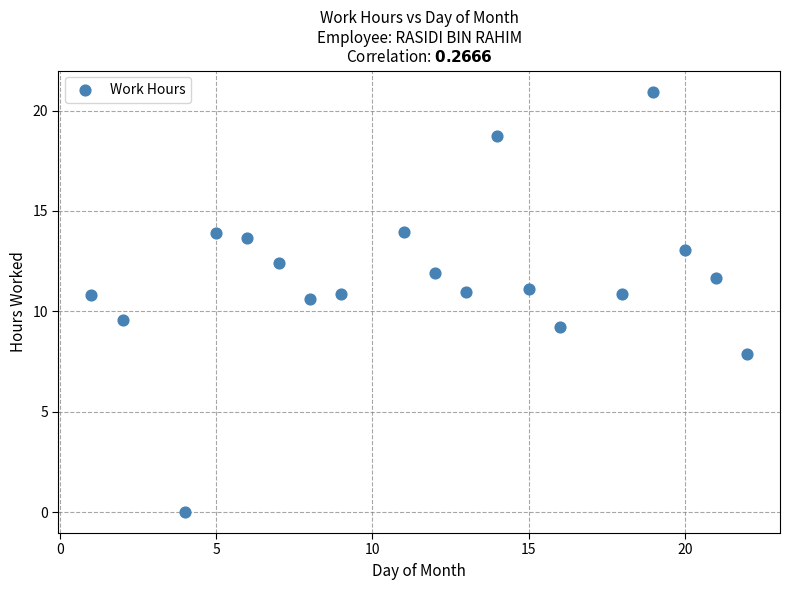

What is the range of X values (max minus min)?

21.0